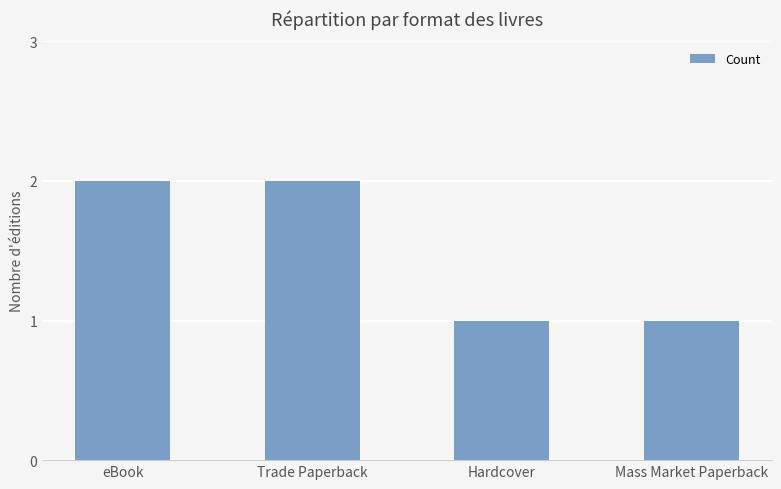

What is the label of the 4th bar from the left?

Mass Market Paperback